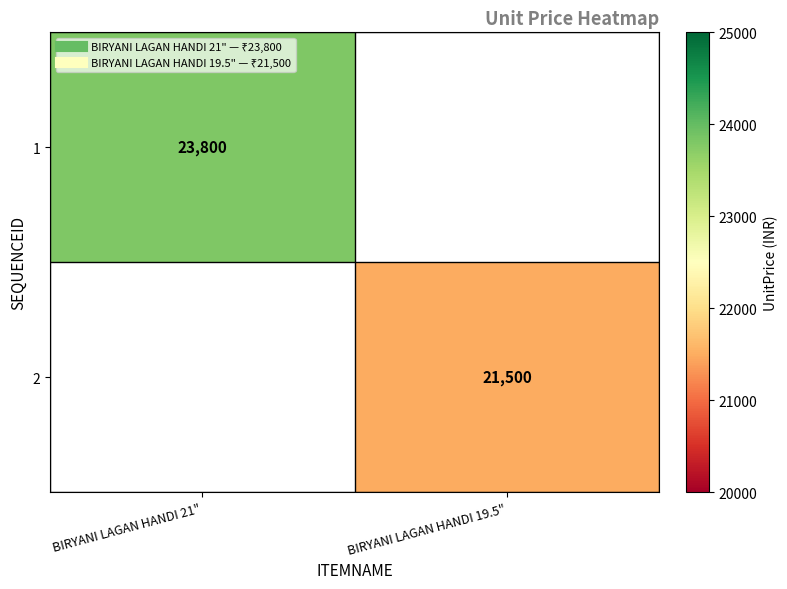

The 1 series shows 23800.0 at BIRYANI LAGAN HANDI 21". True or false?

True